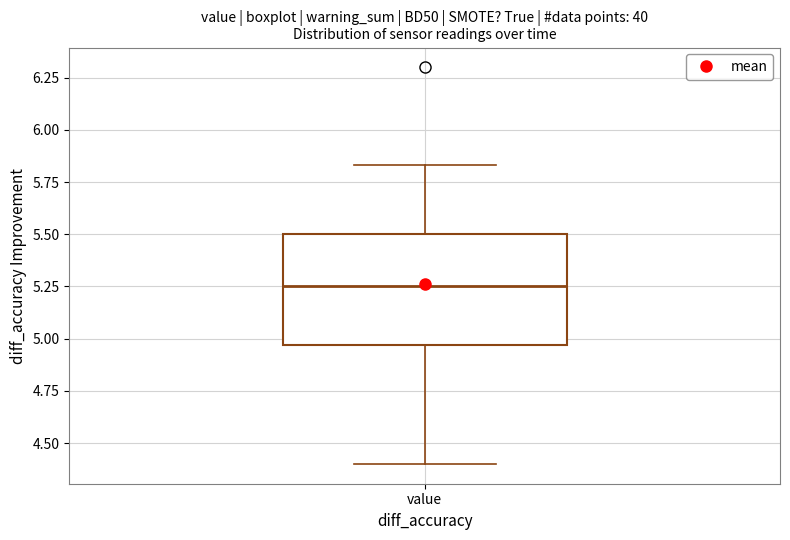

Transcribe this box plot: give where the median line is, the range the box spans, and where the two whiskers end, as read against the y-axis. The values are not printed on the chart, so give them approximately, as read against the axis.

median 5.25, box 4.95 to 5.50, whiskers 4.40 to 5.85